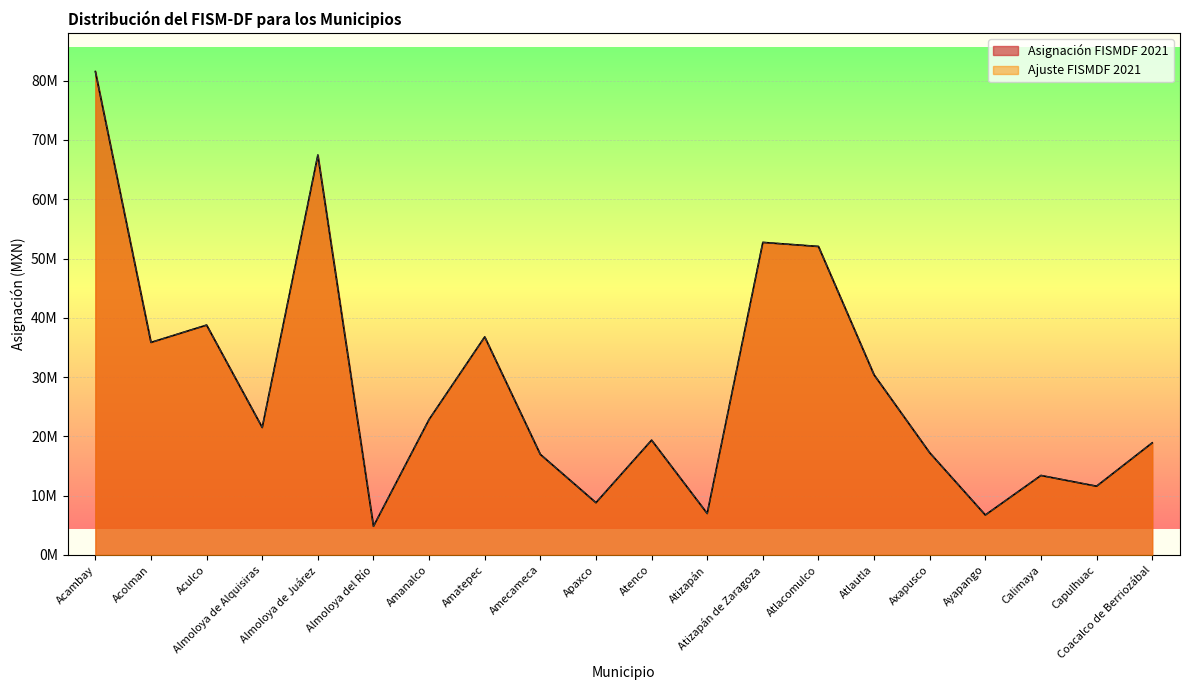

How many lines are shown in the chart?

2